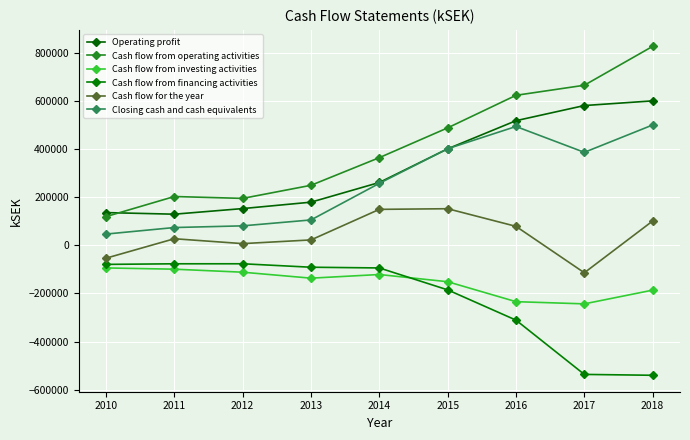

At which label does Cash flow from financing activities reach its minimum?

2018